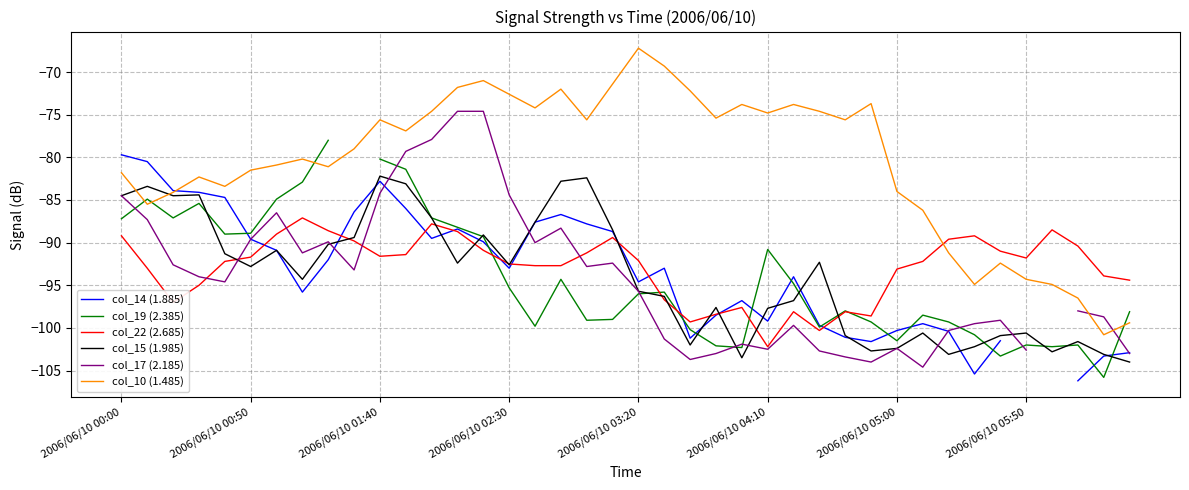

What is the average value of the col_10 (1.485) series?

-80.5